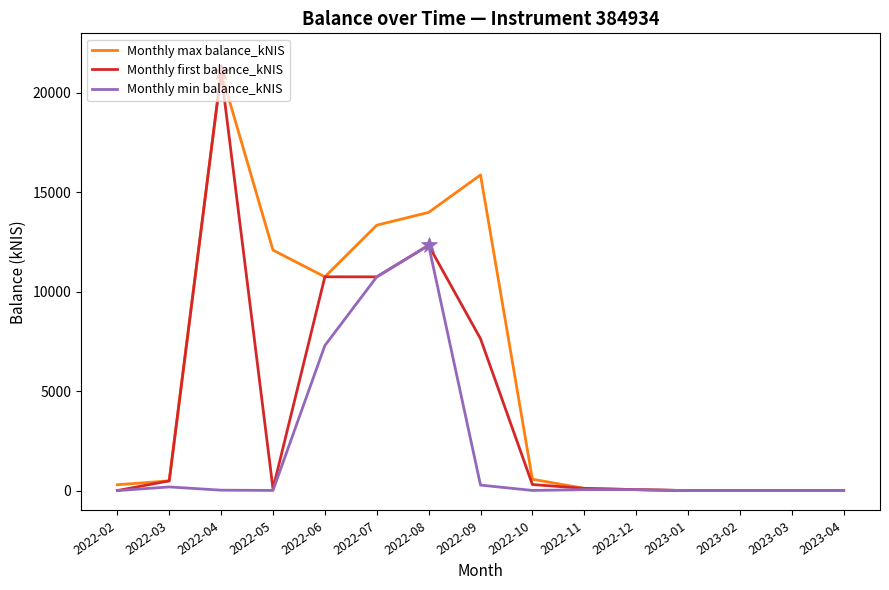

True or false: Monthly first balance_kNIS has more than 1 interior local peaks.

True